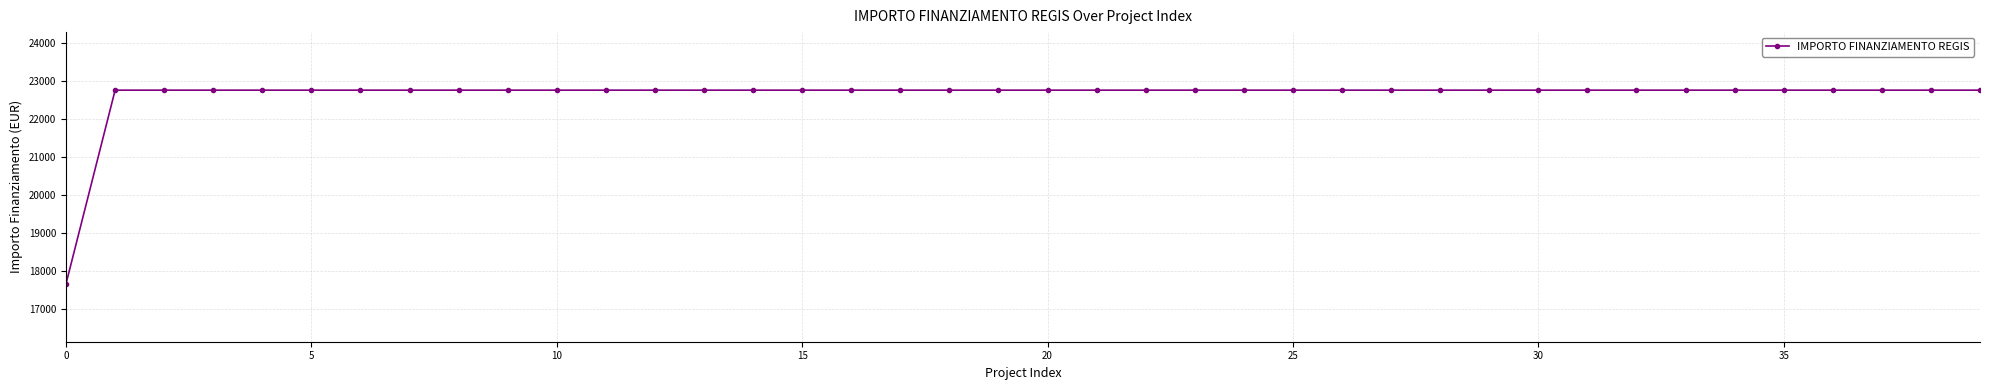

How many values are below 22750?

1